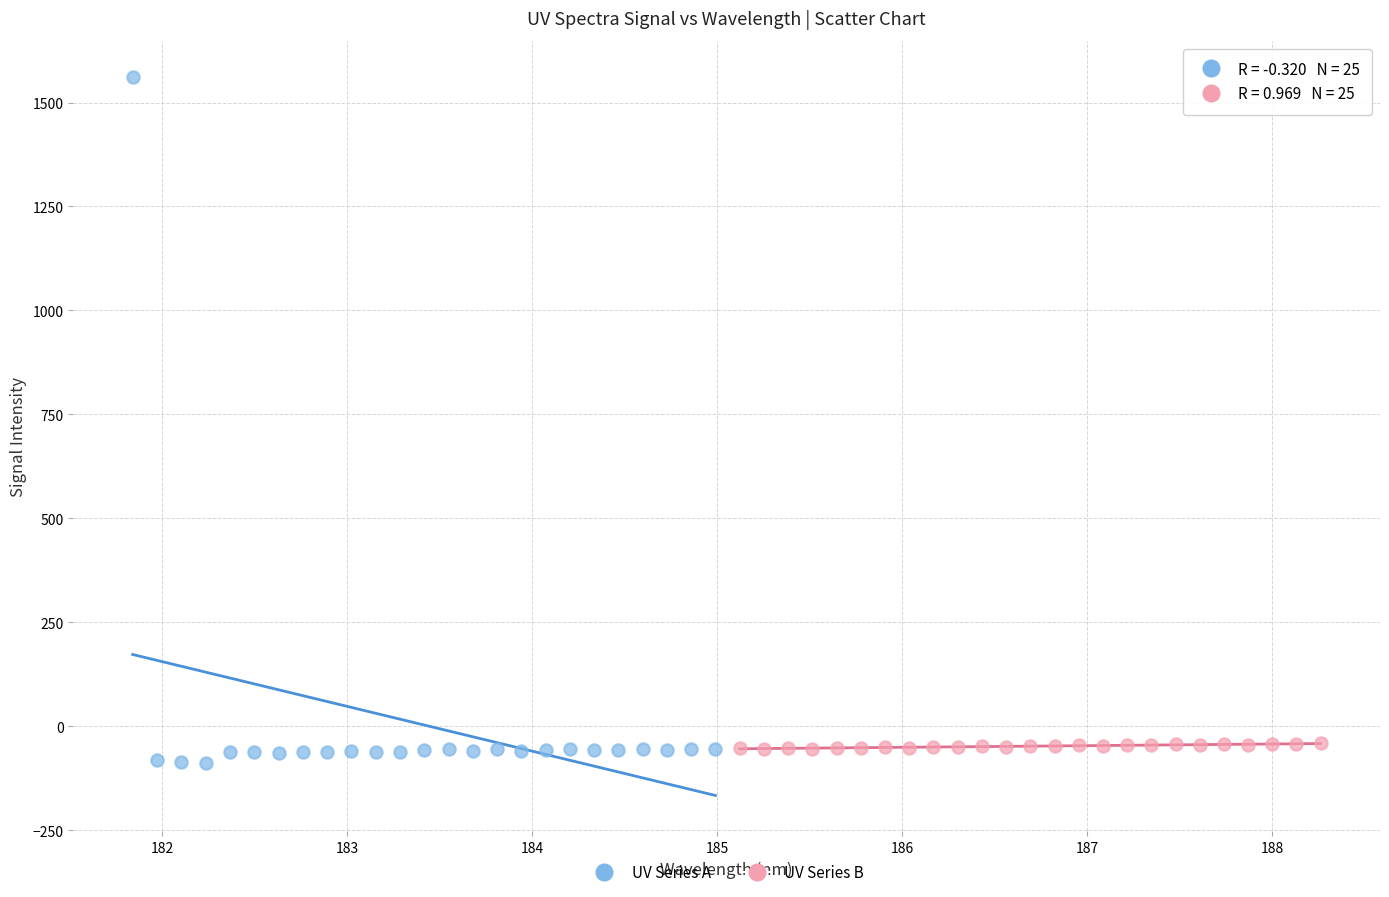

Which series contains the highest Y value?

UV Series A